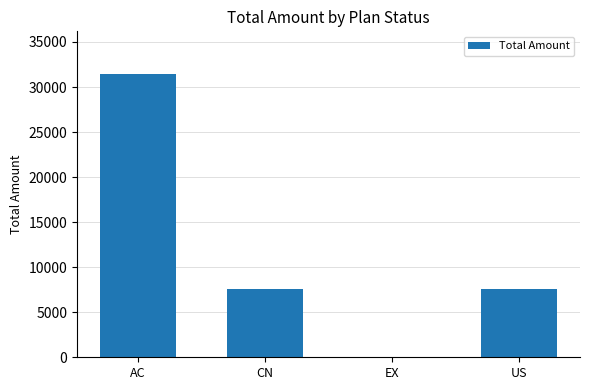

Between AC and EX, which is larger?

AC